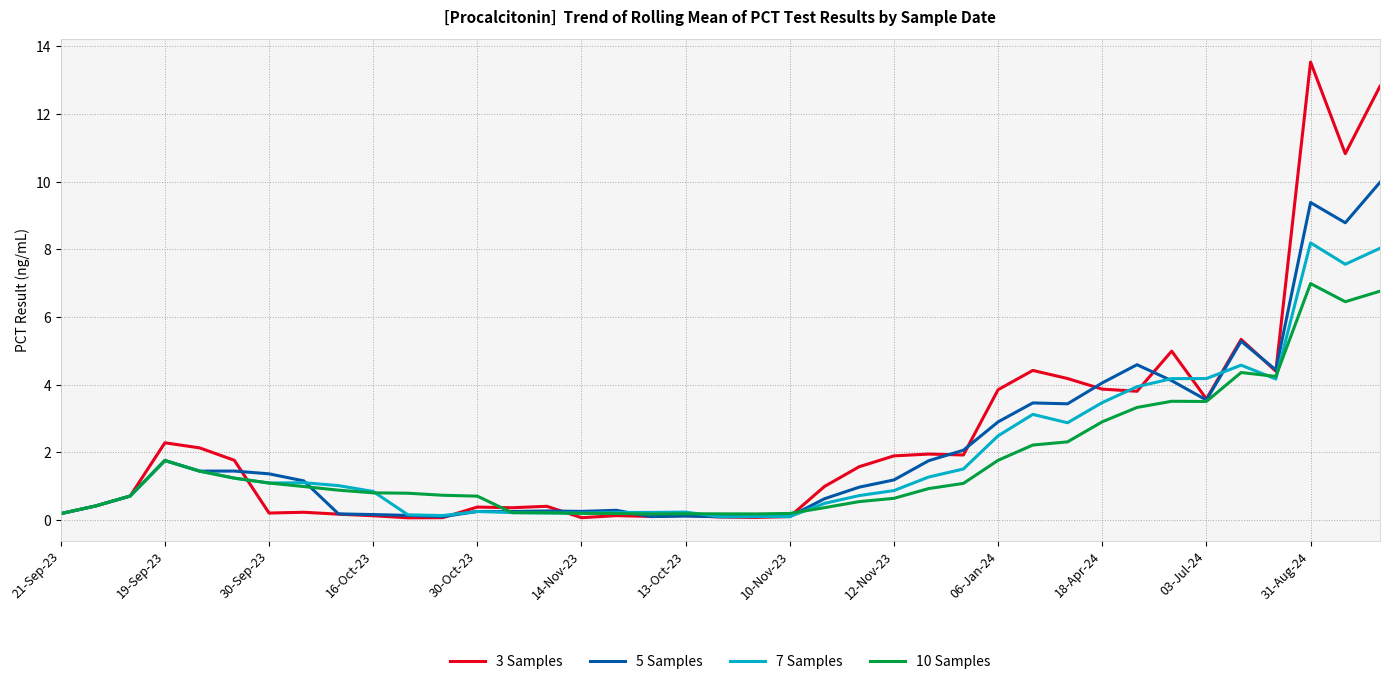

What is the maximum value for 5 Samples?

10.0